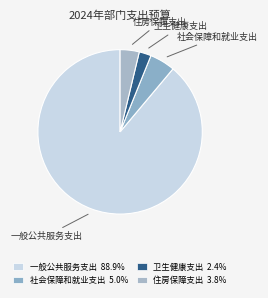

Which category has the biggest portion of the pie?

一般公共服务支出